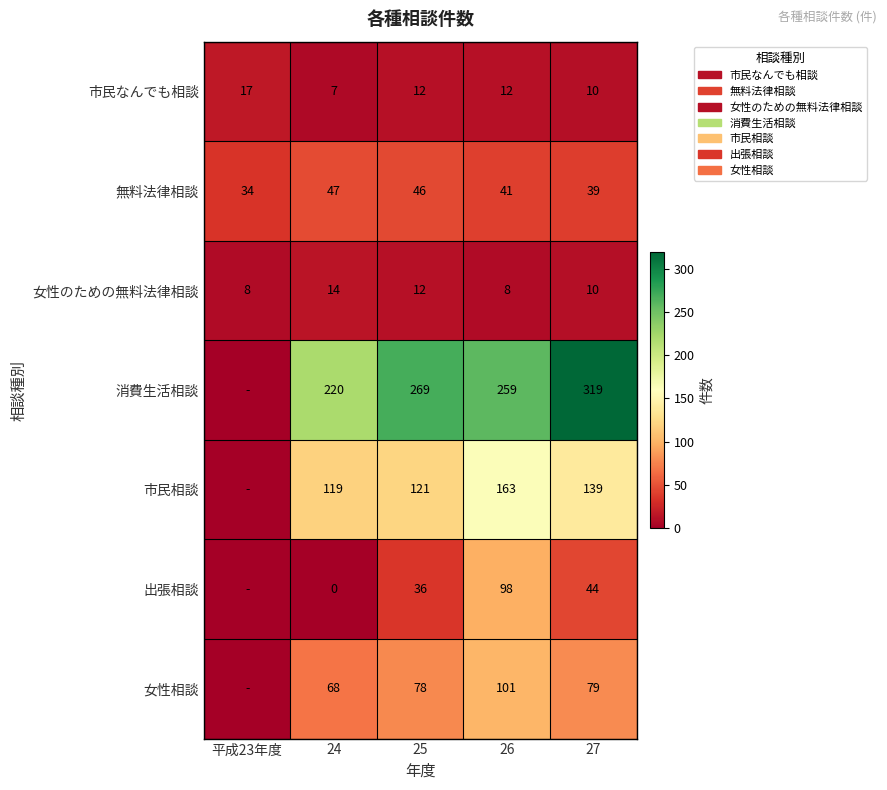

The value of 女性のための無料法律相談 at 25 is 12. True or false?

True